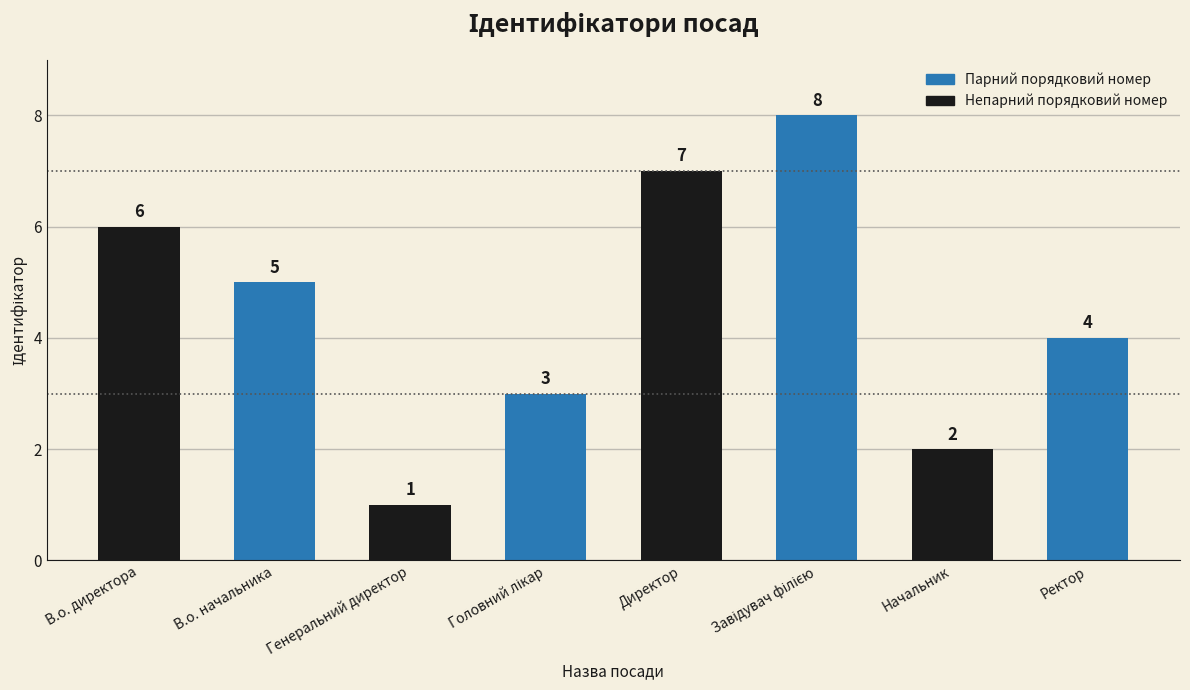

What is the value of the 4th bar from the left?

3